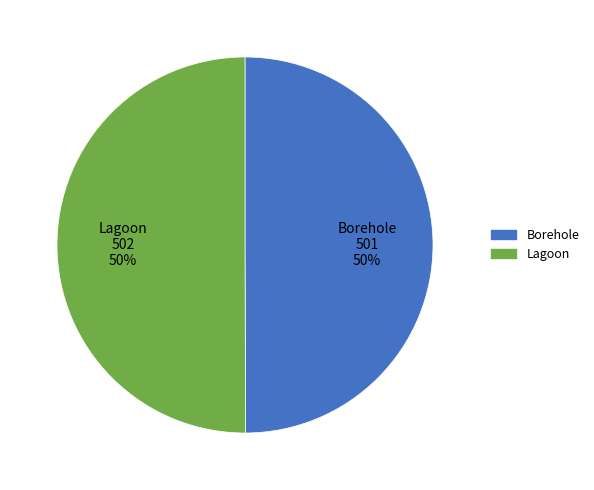

How many segments does this pie chart have?

2